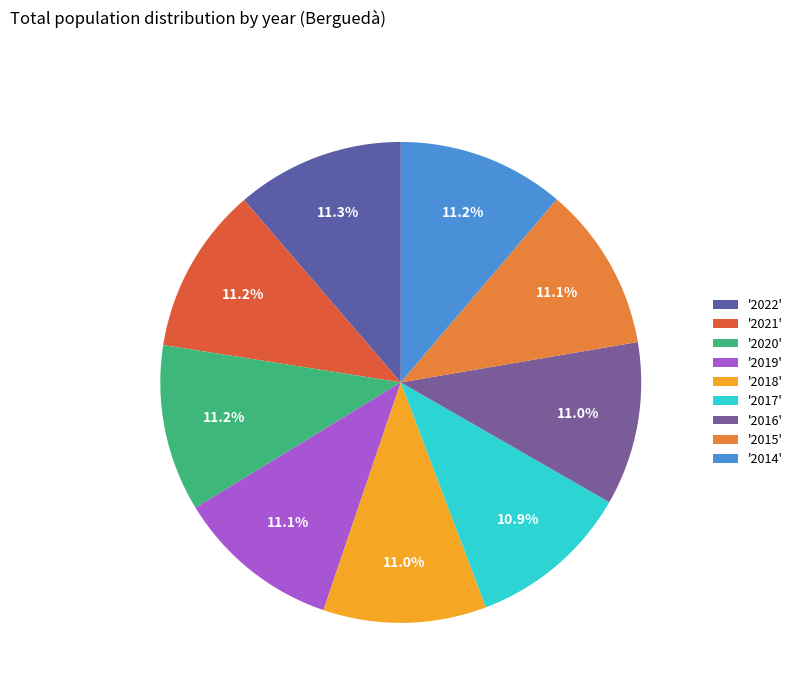

Count the number of slices in the pie.

9